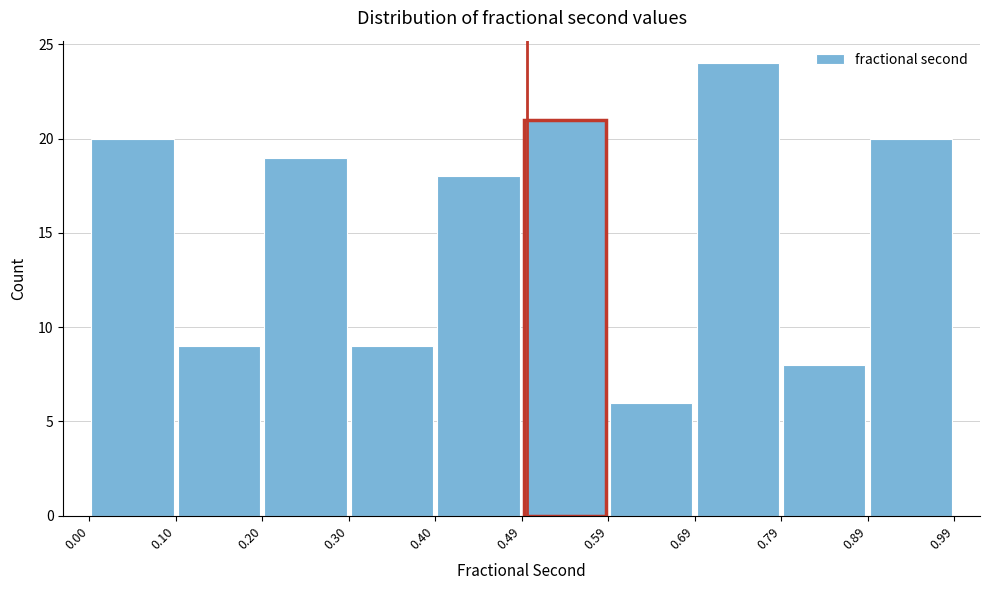

Reading left to right, list every bar in this chart as the range it spans on the x-axis followed by its height. The values are not printed on the chart, so give them approximately, as read against the axis.

0.00 to 0.10: 20
0.10 to 0.20: 9
0.20 to 0.30: 19
0.30 to 0.40: 9
0.40 to 0.49: 18
0.49 to 0.59: 21
0.59 to 0.69: 6
0.69 to 0.79: 24
0.79 to 0.89: 8
0.89 to 0.99: 20